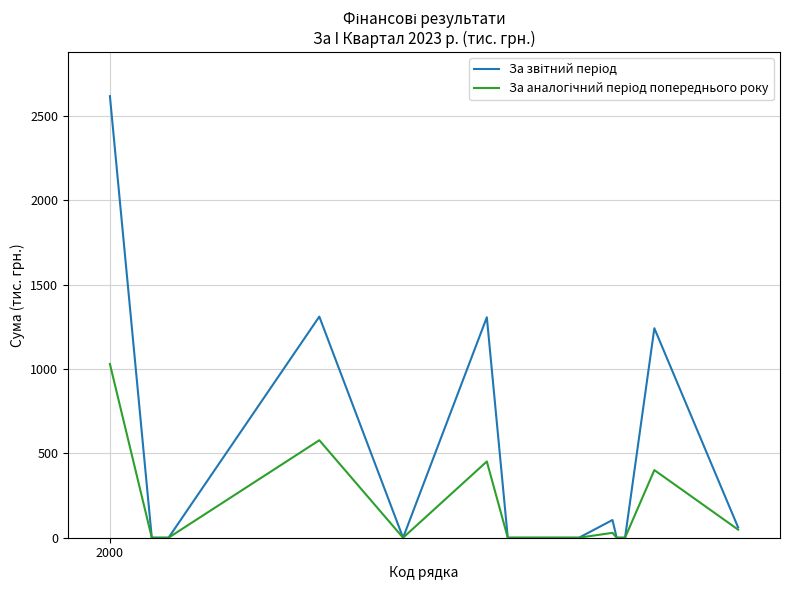

What is the maximum value shown in the chart?

2618